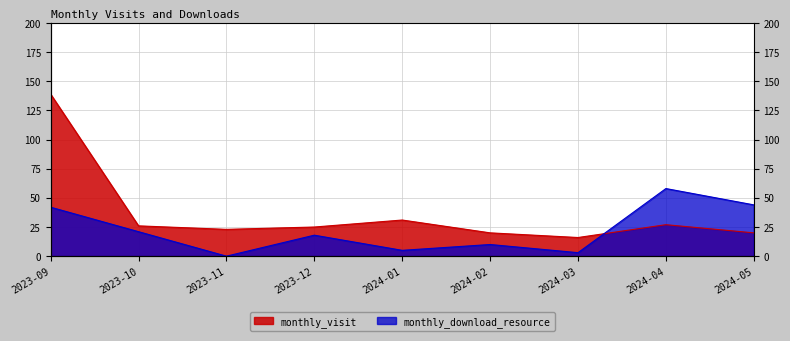

Which has a higher value, 2024-01 or 2023-12?

2024-01